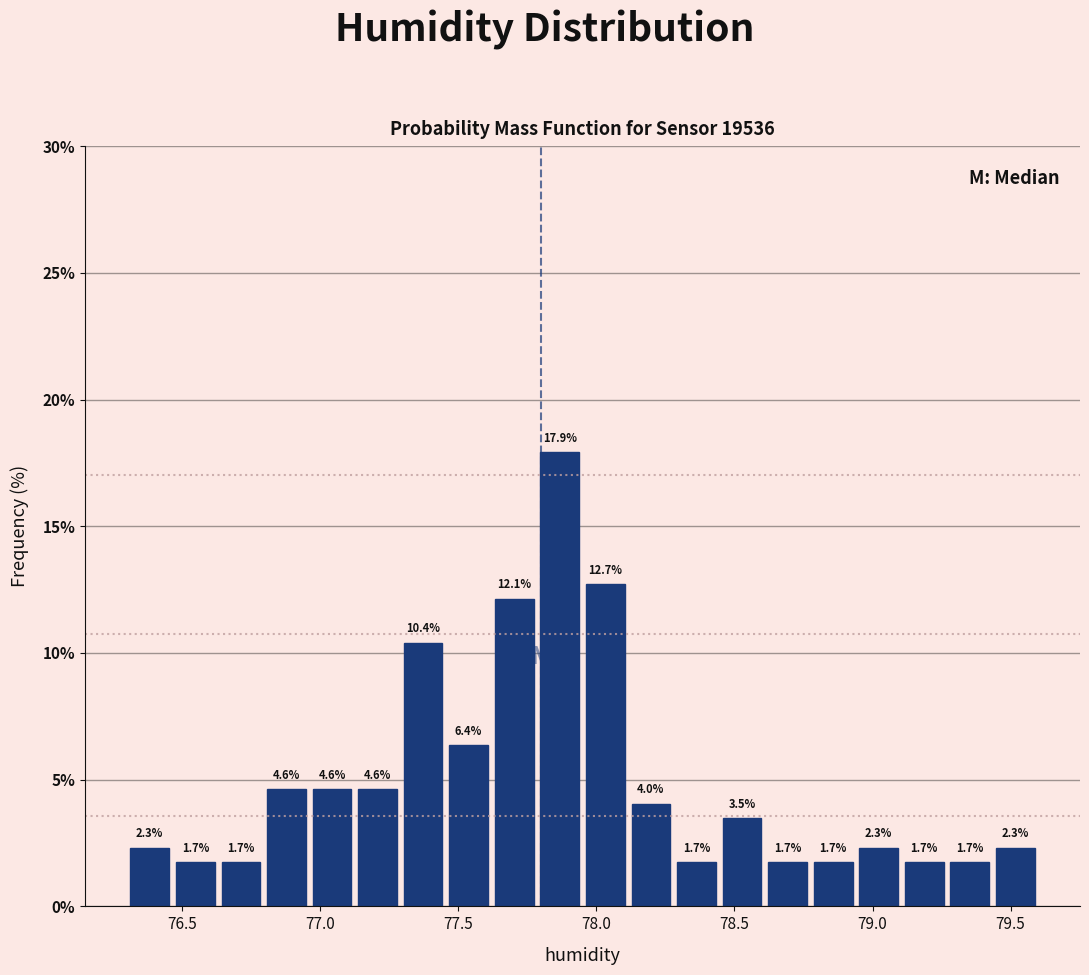

Read against the x-axis, roughly where is the centre of the tallest bar?

77.85